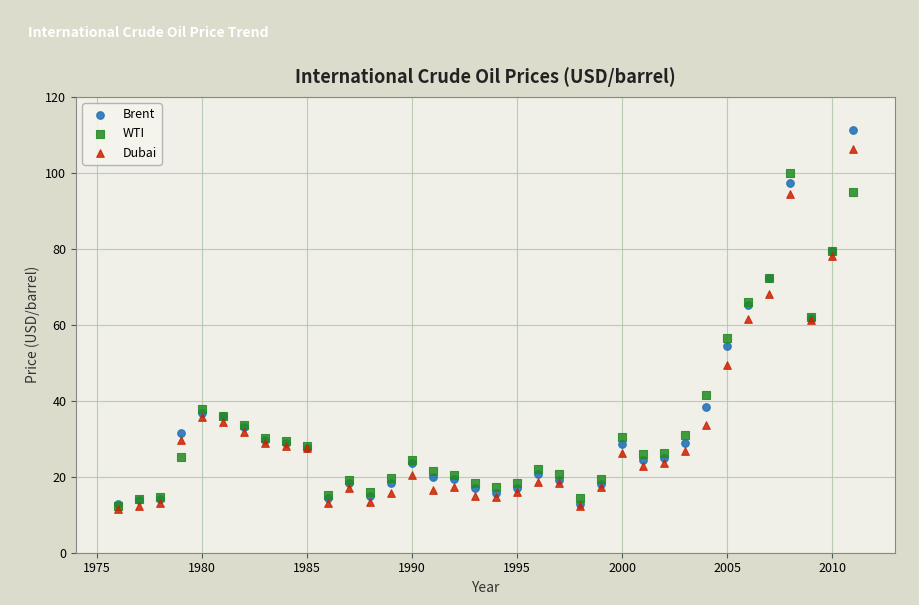

In the Dubai series, what Y value is closest to 58?

61.4